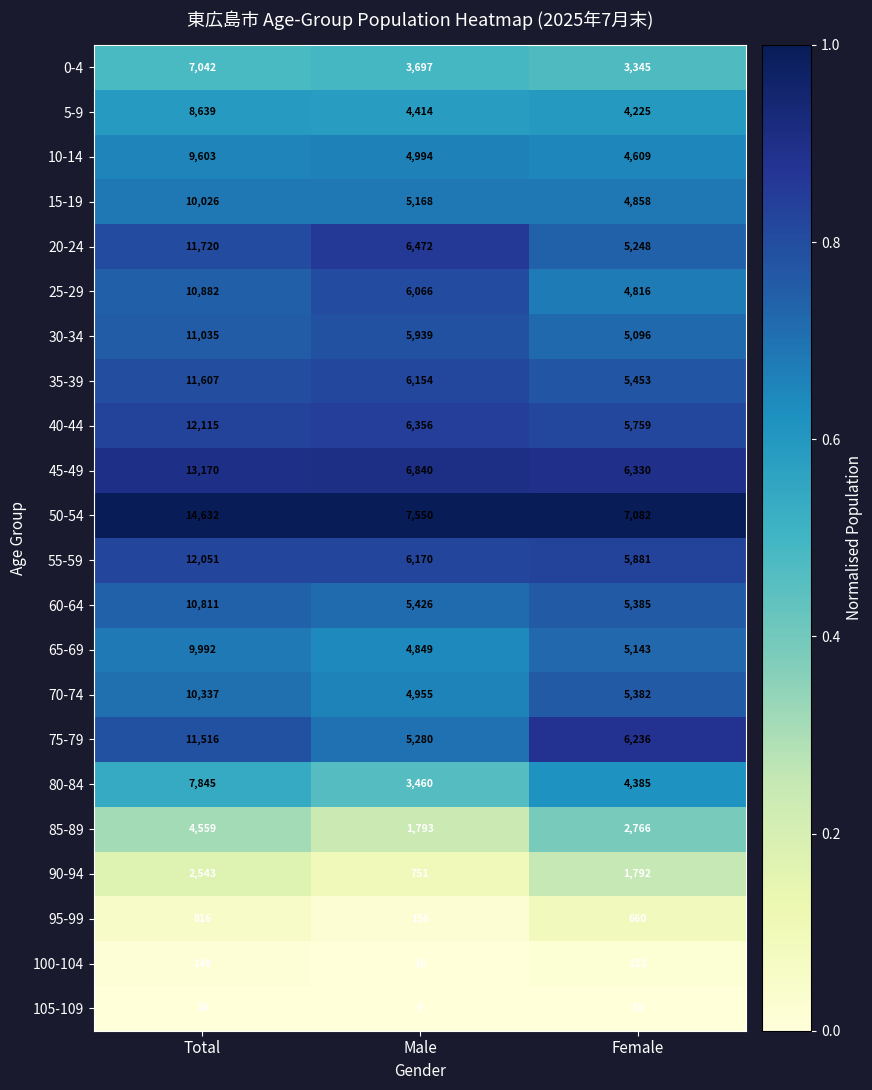

At which category does the chart reach its peak across all series?

Total